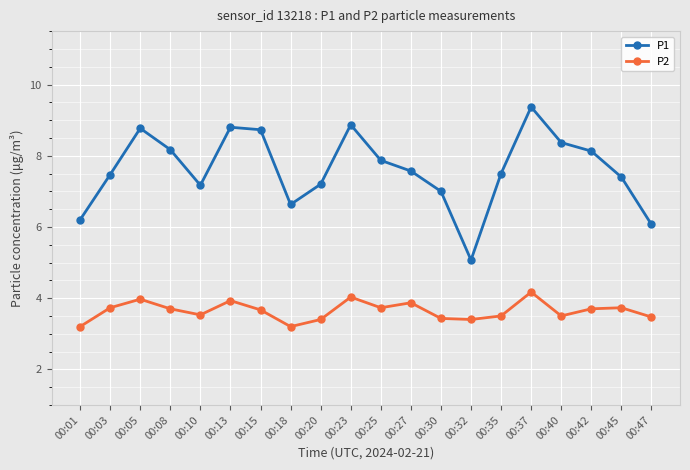

Which series has the widest spread of values?

P1